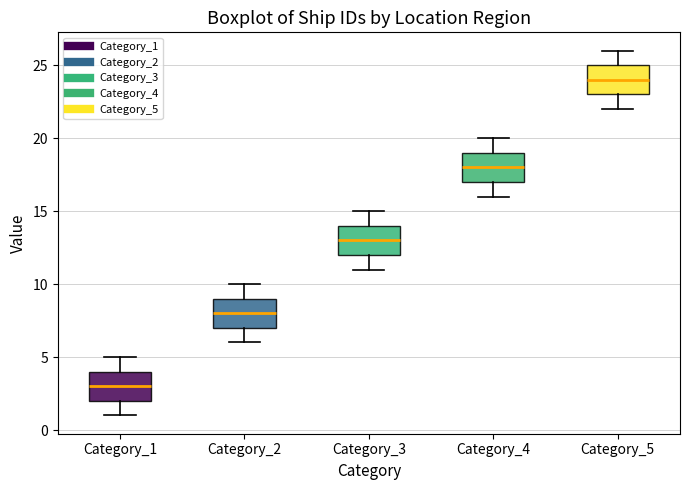

Reading left to right, read every box against the y-axis: the position of its median line, the range the box covers, and the ends of its whiskers. The values are not printed on the chart, so give them approximately, as read against the axis.

Category_1: median 3, box 2 to 4, whiskers 1 to 5
Category_2: median 8, box 7 to 9, whiskers 6 to 10
Category_3: median 13, box 12 to 14, whiskers 11 to 15
Category_4: median 18, box 17 to 19, whiskers 16 to 20
Category_5: median 24, box 23 to 25, whiskers 22 to 26